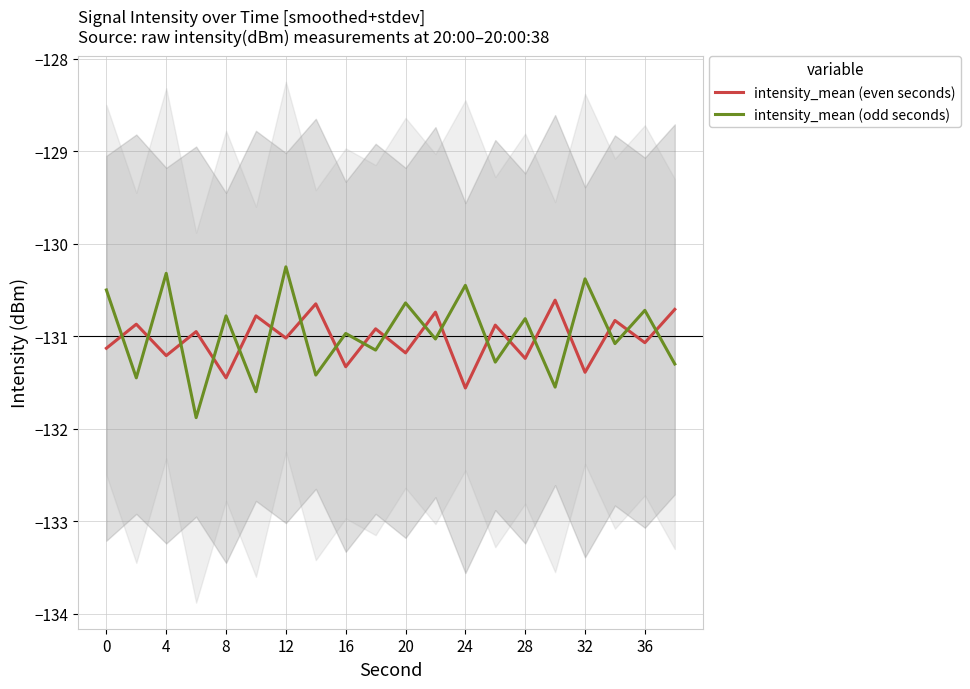

True or false: intensity_mean (odd seconds) has more than 2 points higher than both neighbors.

True